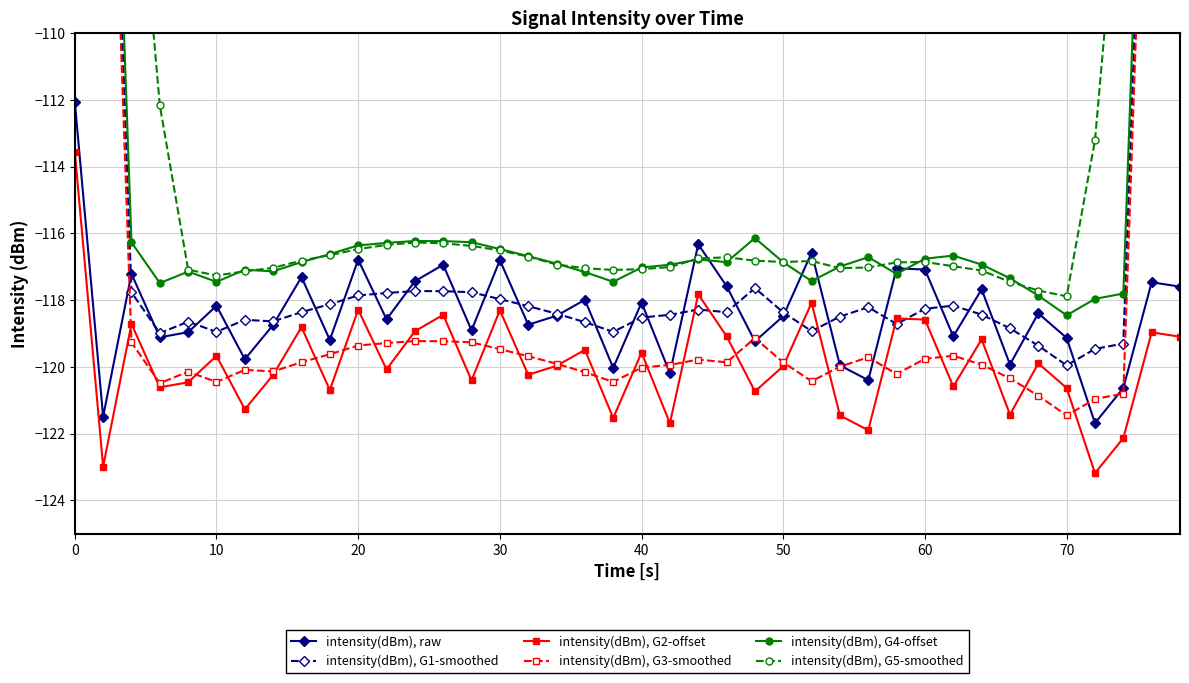

Reading left to right, extract all data points from this chart.

intensity(dBm), raw: -112.1	-121.5	-117.2	-119.1	-119.0	-118.2	-119.8	-118.7	-117.3	-119.2	-116.8	-118.6	-117.4	-116.9	-118.9	-116.8	-118.7	-118.5	-118.0	-120.0	-118.1	-120.2	-116.3	-117.6	-119.2	-118.5	-116.6	-120.0	-120.4	-117.0	-117.1	-119.1	-117.7	-119.9	-118.4	-119.1	-121.7	-120.6	-117.5	-117.6
intensity(dBm), G1-smoothed: -70.2	-94.0	-117.8	-119.0	-118.6	-118.9	-118.6	-118.6	-118.4	-118.1	-117.9	-117.8	-117.7	-117.7	-117.8	-118.0	-118.2	-118.4	-118.7	-118.9	-118.5	-118.4	-118.3	-118.4	-117.6	-118.4	-118.9	-118.5	-118.2	-118.7	-118.3	-118.2	-118.4	-118.8	-119.4	-120.0	-119.5	-119.3	-95.5	-71.1
intensity(dBm), G2-offset: -113.6	-123.0	-118.7	-120.6	-120.5	-119.7	-121.3	-120.2	-118.8	-120.7	-118.3	-120.1	-118.9	-118.4	-120.4	-118.3	-120.2	-120.0	-119.5	-121.5	-119.6	-121.7	-117.8	-119.1	-120.7	-120.0	-118.1	-121.5	-121.9	-118.5	-118.6	-120.6	-119.2	-121.4	-119.9	-120.6	-123.2	-122.1	-119.0	-119.1
intensity(dBm), G3-smoothed: -71.1	-95.2	-119.3	-120.5	-120.1	-120.4	-120.1	-120.1	-119.9	-119.6	-119.4	-119.3	-119.2	-119.2	-119.3	-119.5	-119.7	-119.9	-120.2	-120.4	-120.0	-119.9	-119.8	-119.9	-119.1	-119.9	-120.4	-120.0	-119.7	-120.2	-119.8	-119.7	-119.9	-120.3	-120.9	-121.5	-121.0	-120.8	-96.7	-72.0
intensity(dBm), G4-offset: -68.7	-92.5	-116.3	-117.5	-117.1	-117.4	-117.1	-117.1	-116.9	-116.6	-116.4	-116.3	-116.2	-116.2	-116.3	-116.5	-116.7	-116.9	-117.2	-117.4	-117.0	-116.9	-116.8	-116.9	-116.1	-116.9	-117.4	-117.0	-116.7	-117.2	-116.8	-116.7	-116.9	-117.3	-117.9	-118.5	-118.0	-117.8	-94.0	-69.6
intensity(dBm), G5-smoothed: -55.5	-79.0	-102.4	-112.2	-117.1	-117.3	-117.1	-117.0	-116.8	-116.6	-116.5	-116.3	-116.3	-116.3	-116.4	-116.5	-116.7	-116.9	-117.0	-117.1	-117.1	-117.0	-116.7	-116.7	-116.8	-116.9	-116.8	-117.0	-117.0	-116.9	-116.9	-117.0	-117.1	-117.4	-117.7	-117.9	-113.2	-103.6	-79.9	-56.3